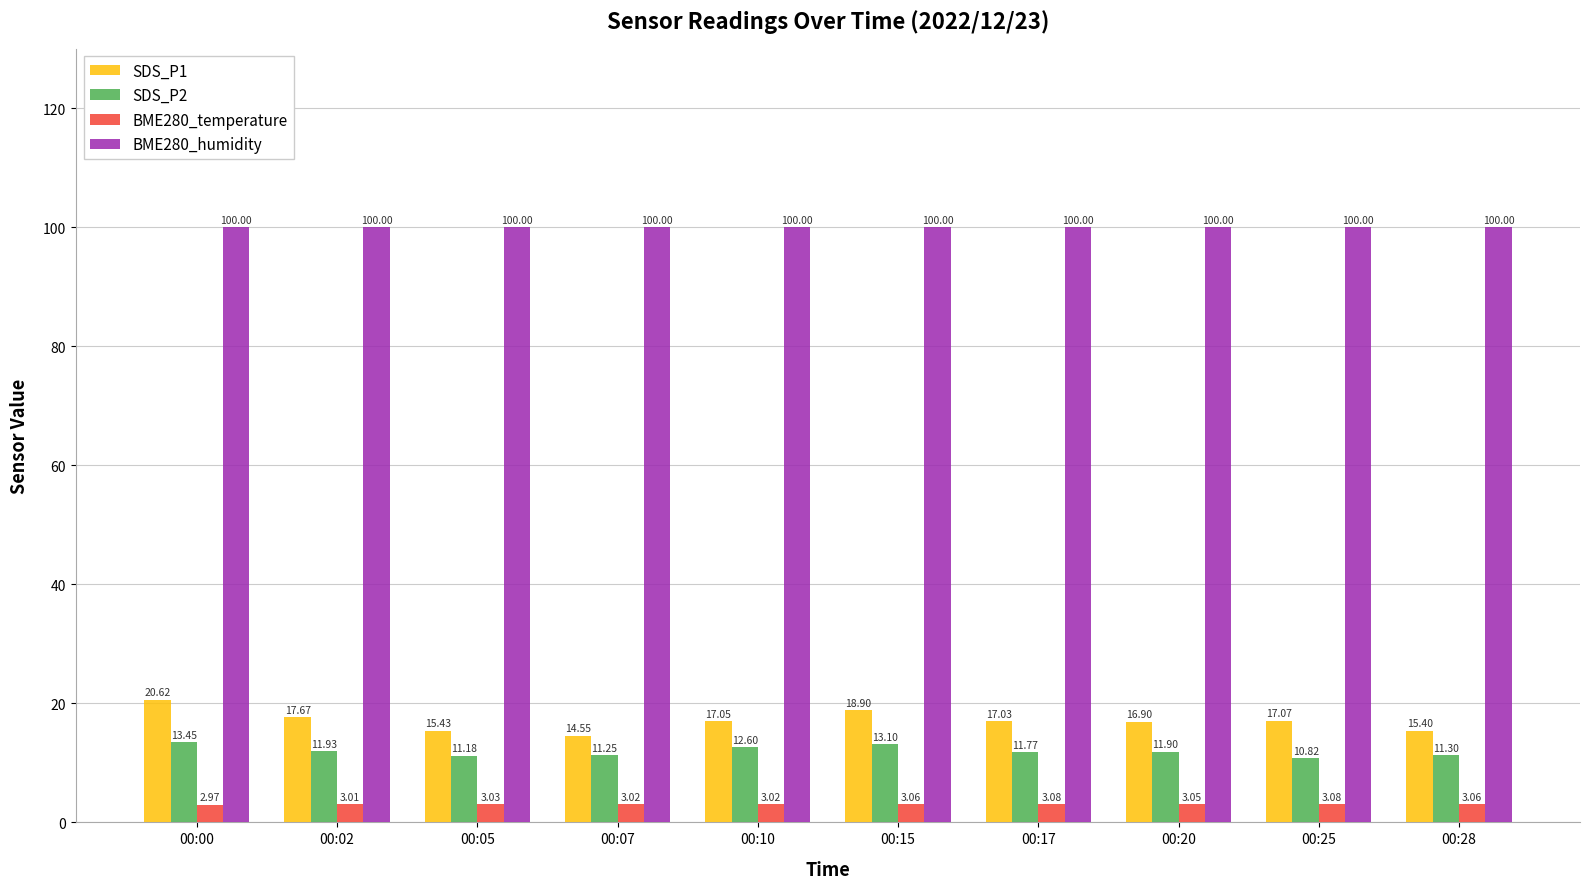

What are all the series names shown in the legend?

SDS_P1, SDS_P2, BME280_temperature, BME280_humidity